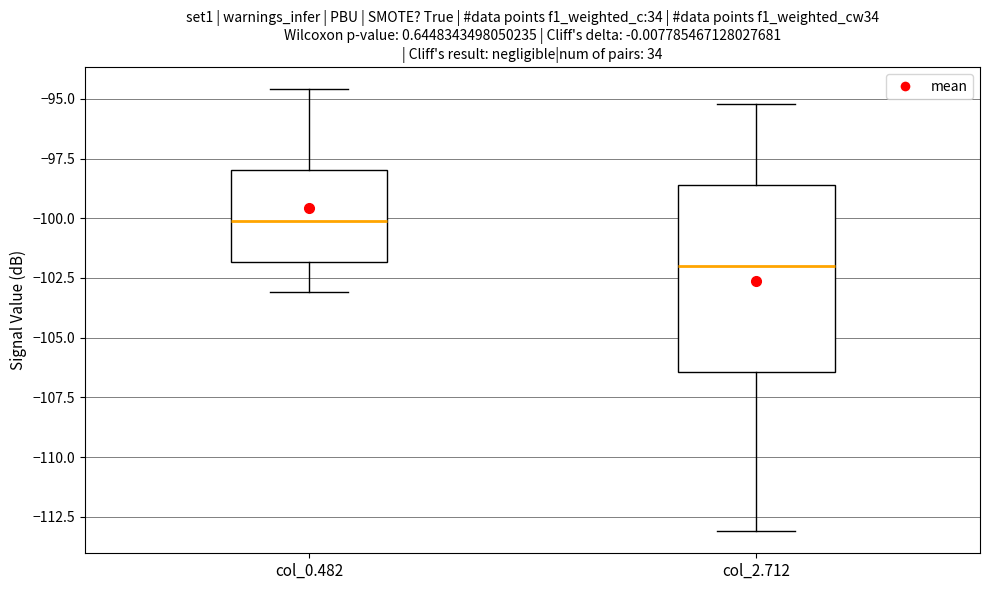

Reading left to right, read every box against the y-axis: the position of its median line, the range the box covers, and the ends of its whiskers. The values are not printed on the chart, so give them approximately, as read against the axis.

col_0.482: median -100.0, box -102.0 to -98.0, whiskers -103.0 to -94.5
col_2.712: median -102.0, box -106.5 to -98.5, whiskers -113.0 to -95.0